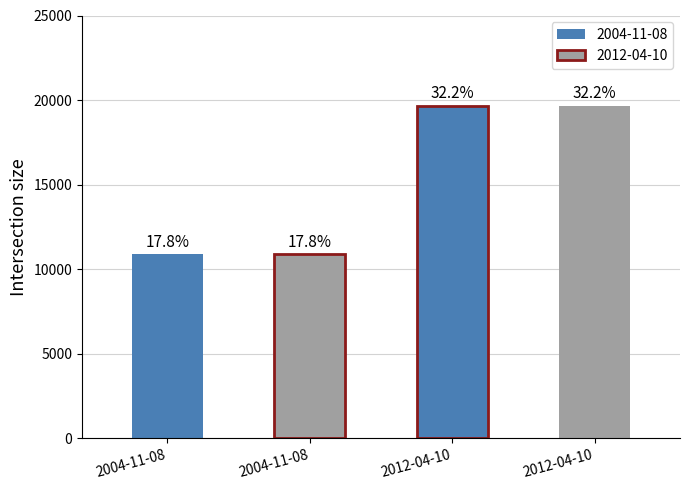

What is the maximum value shown in the chart?

19678